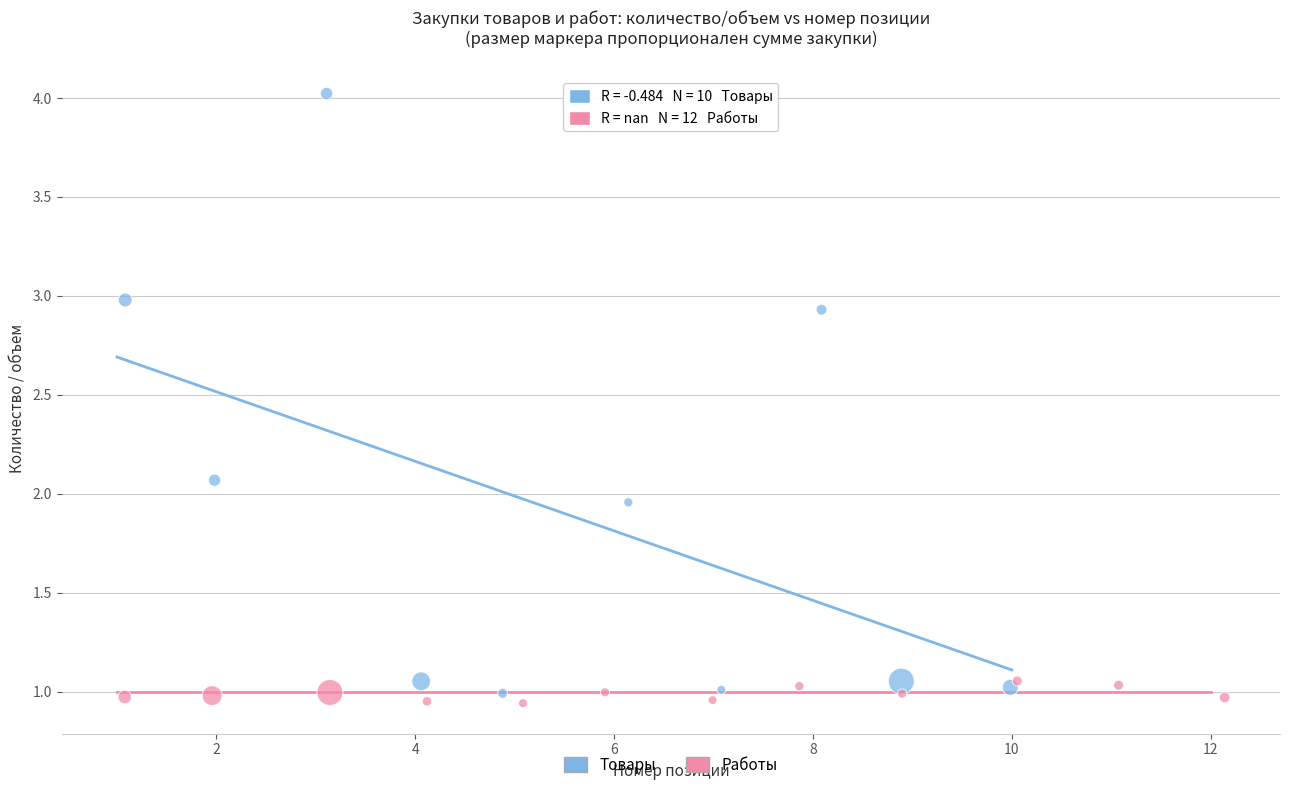

Which series has the largest Y range (max minus min)?

Товары